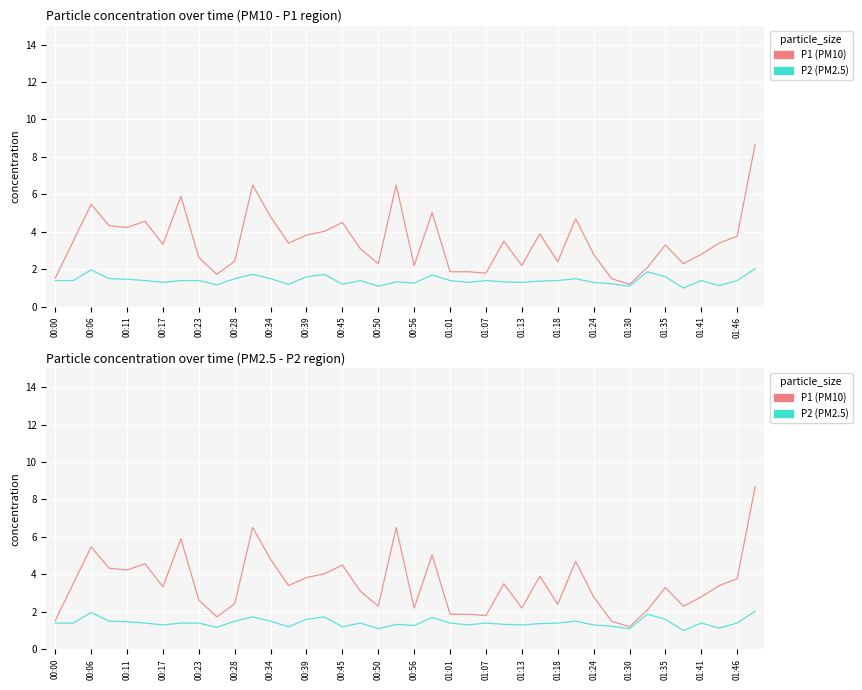

At which category does the chart reach its minimum across all series?

35